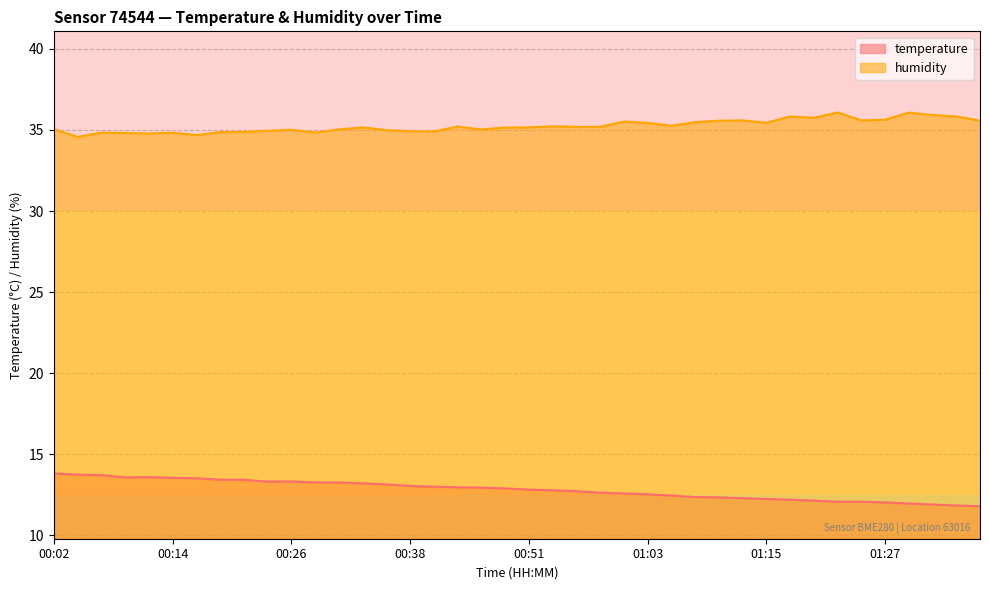

Reading left to right, what are all the values shown in this chart?

temperature: 13.8	13.8	13.7	13.6	13.6	13.6	13.5	13.4	13.4	13.3	13.3	13.3	13.3	13.2	13.2	13.1	13.0	13.0	12.9	12.9	12.8	12.8	12.7	12.6	12.6	12.5	12.5	12.4	12.3	12.3	12.2	12.2	12.2	12.1	12.1	12.0	12.0	11.9	11.8	11.8
humidity: 35.0	34.6	34.8	34.8	34.8	34.8	34.7	34.9	34.9	35.0	35.0	34.8	35.0	35.2	35.0	34.9	34.9	35.2	35.0	35.1	35.2	35.2	35.2	35.2	35.5	35.4	35.3	35.5	35.6	35.6	35.4	35.8	35.8	36.1	35.6	35.6	36.1	35.9	35.8	35.6